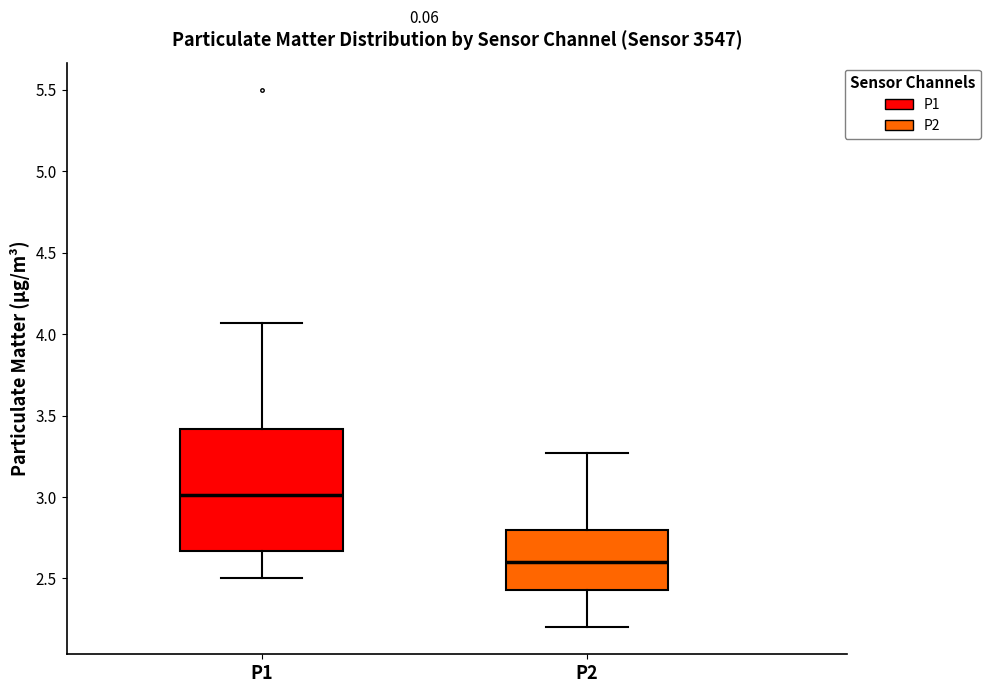

Reading left to right, transcribe this box plot: for each box, give where its median line is, the range the box spans, and where its two whiskers end, as read against the y-axis. The values are not printed on the chart, so give them approximately, as read against the axis.

P1: median 3.00, box 2.65 to 3.40, whiskers 2.50 to 4.05
P2: median 2.60, box 2.45 to 2.80, whiskers 2.20 to 3.25